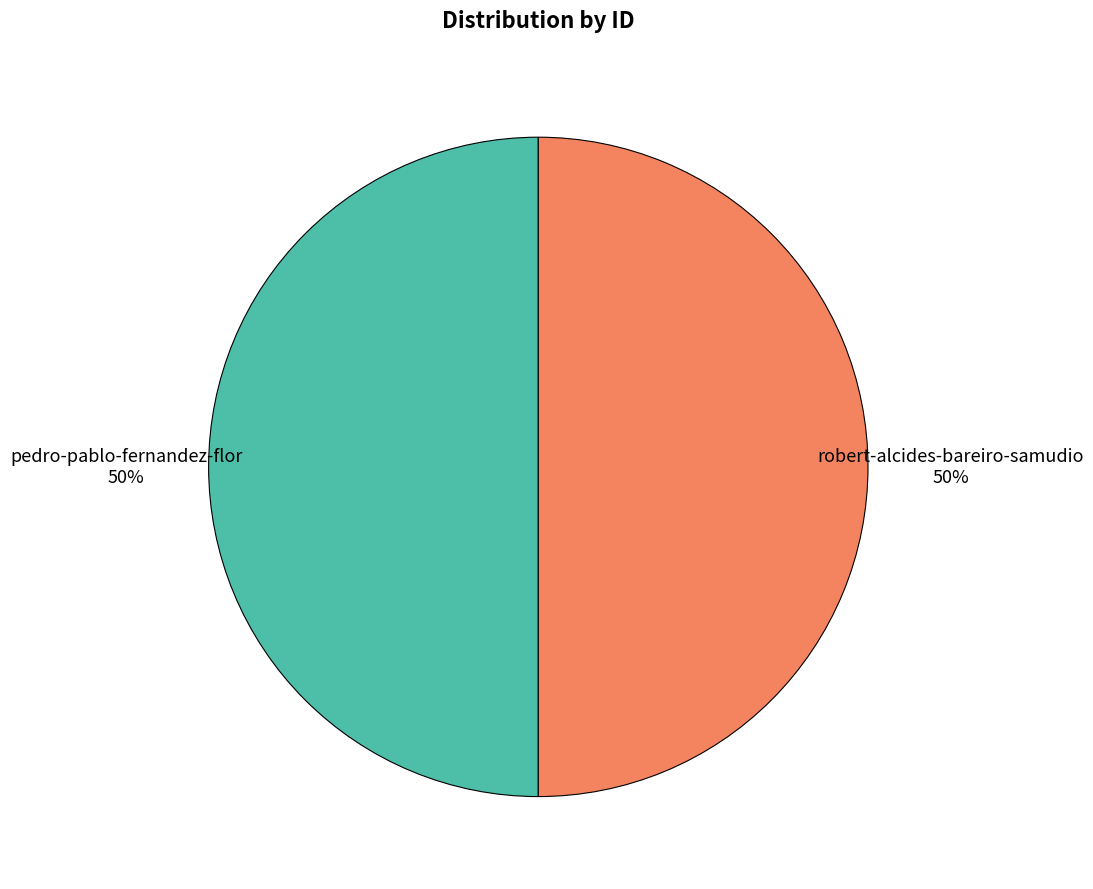

How many slices are in this pie chart?

2